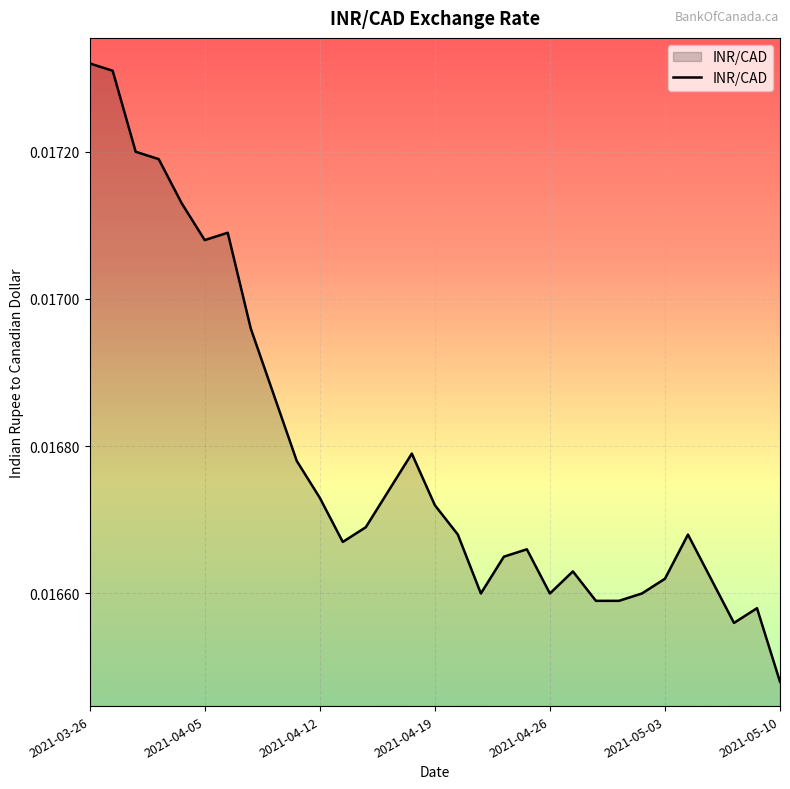

How many lines are shown in the chart?

1